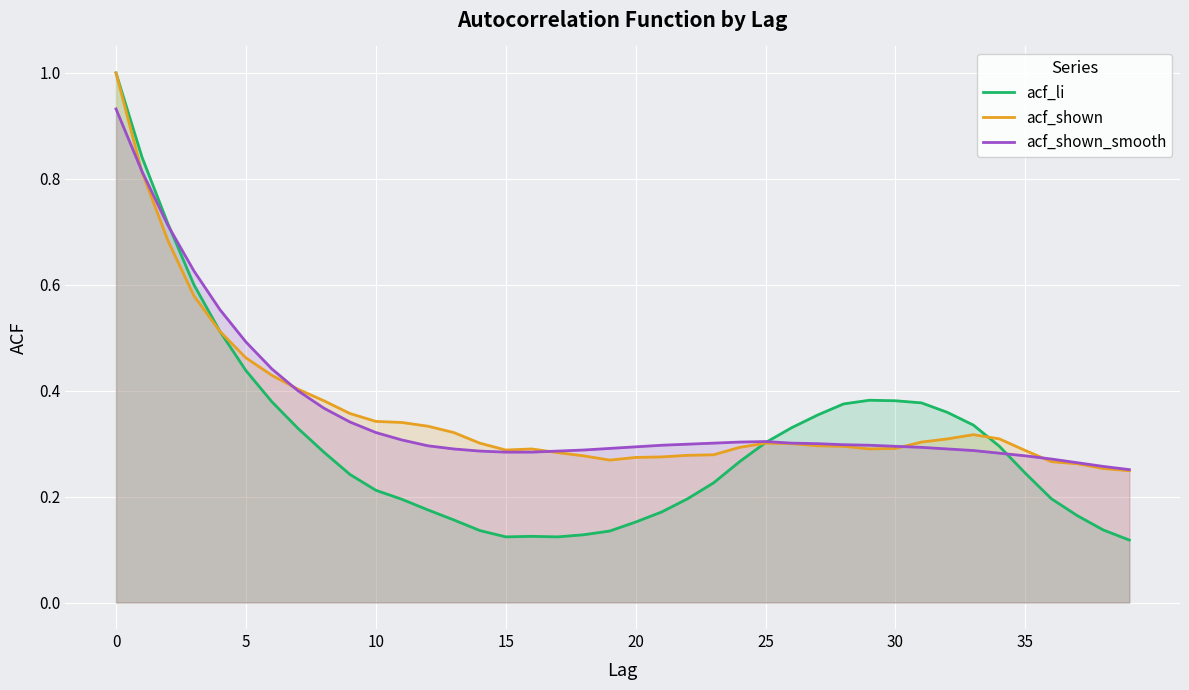

What is the value of the acf_shown_smooth point at the 2nd from the left?

0.8